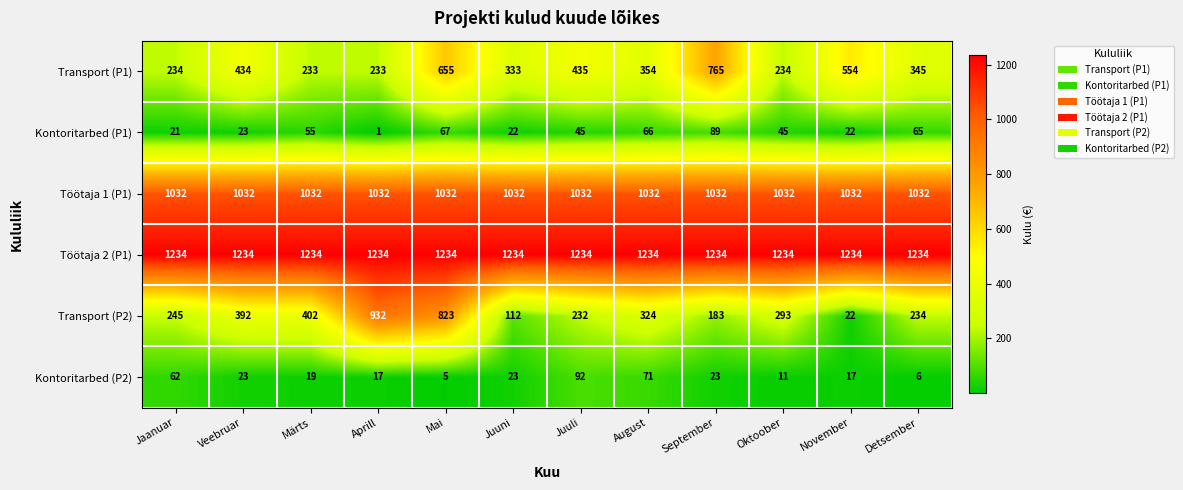

The value of Transport (P1) at Juuni is 512. True or false?

False